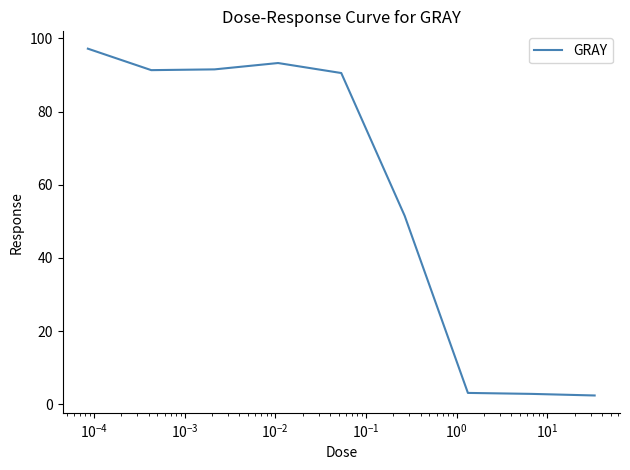

What is the minimum value shown in the chart?

2.4